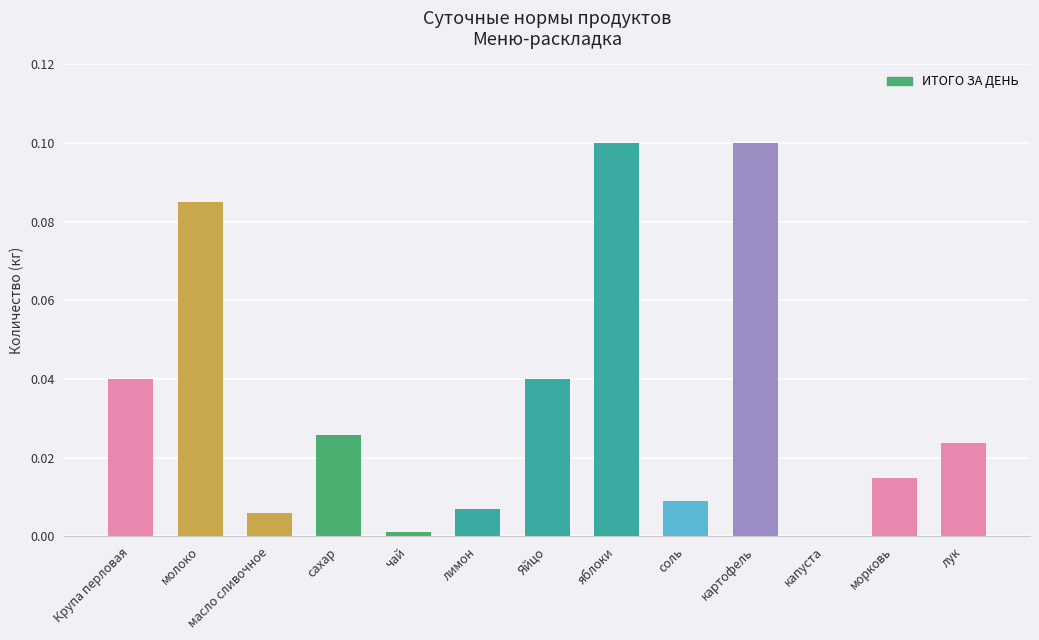

Is it true that the value at молоко is 0.1?

True